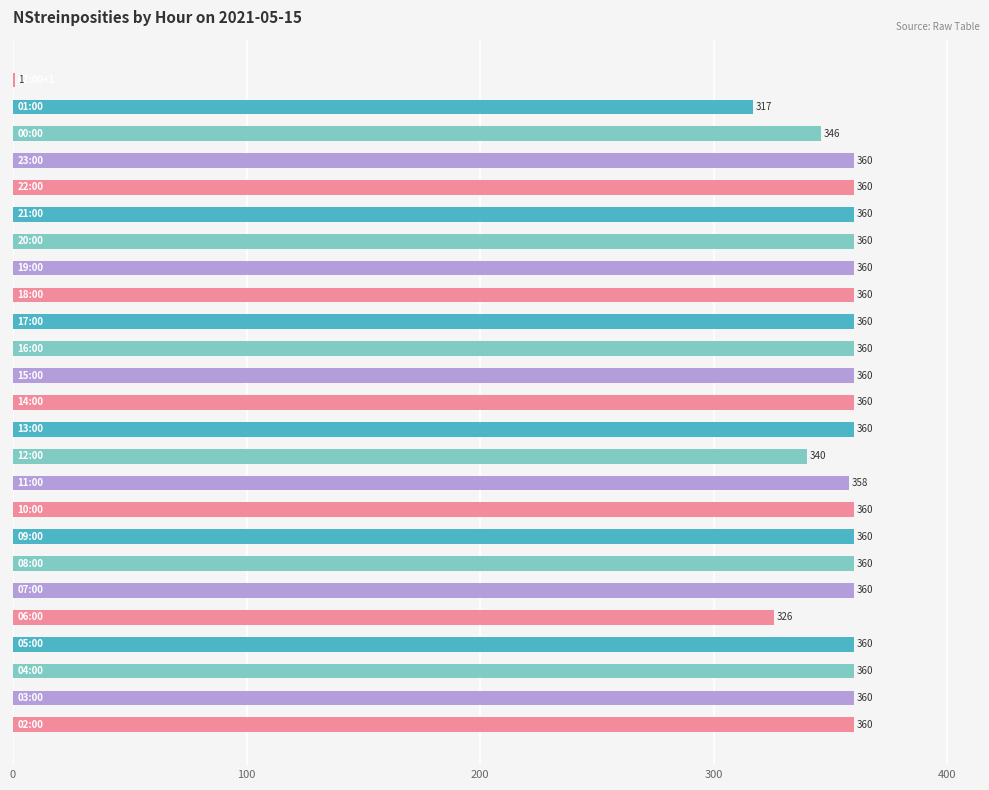

What is the greatest value displayed?

360